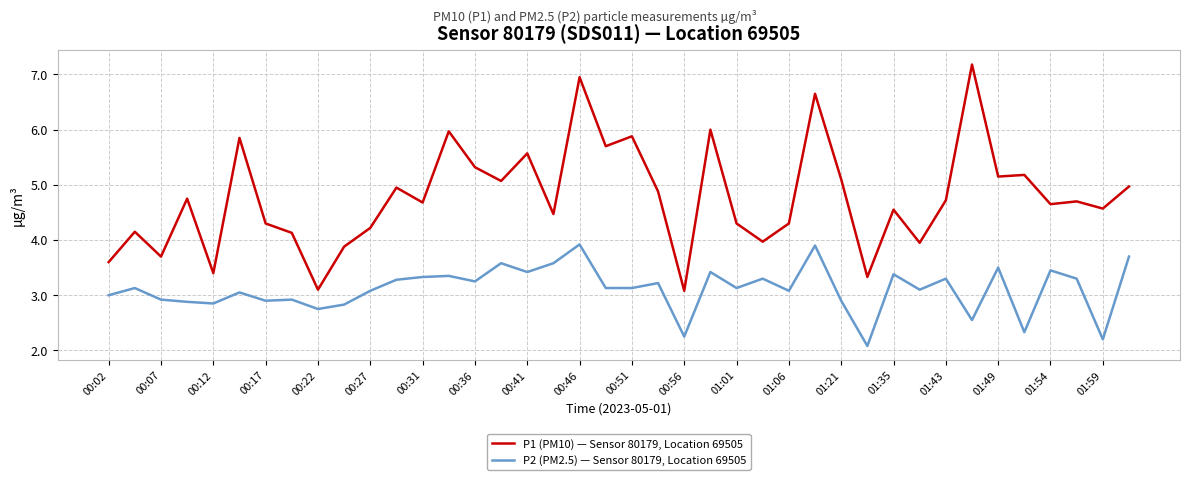

True or false: P2 (PM2.5) — Sensor 80179, Location 69505 and P1 (PM10) — Sensor 80179, Location 69505 intersect in this chart.

False